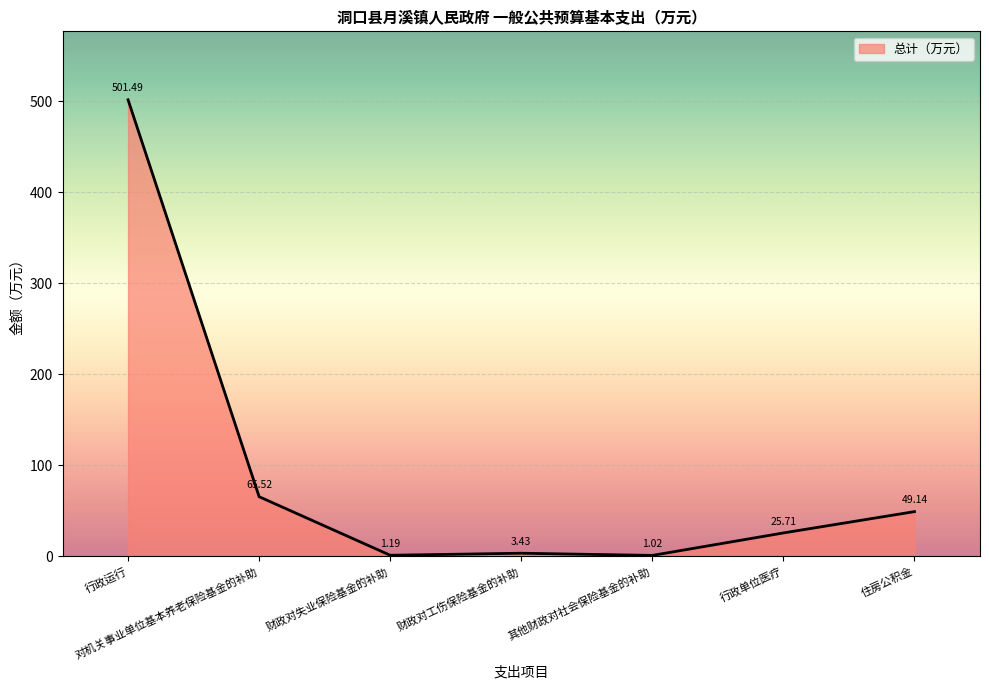

List the labels in order of value, smallest first.

其他财政对社会保险基金的补助, 财政对失业保险基金的补助, 财政对工伤保险基金的补助, 行政单位医疗, 住房公积金, 对机关事业单位基本养老保险基金的补助, 行政运行